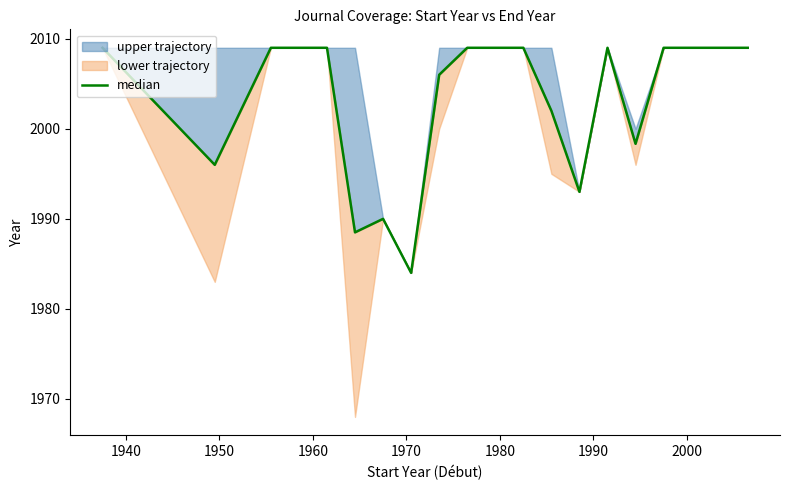

What is the minimum value shown in the chart?

1984.0